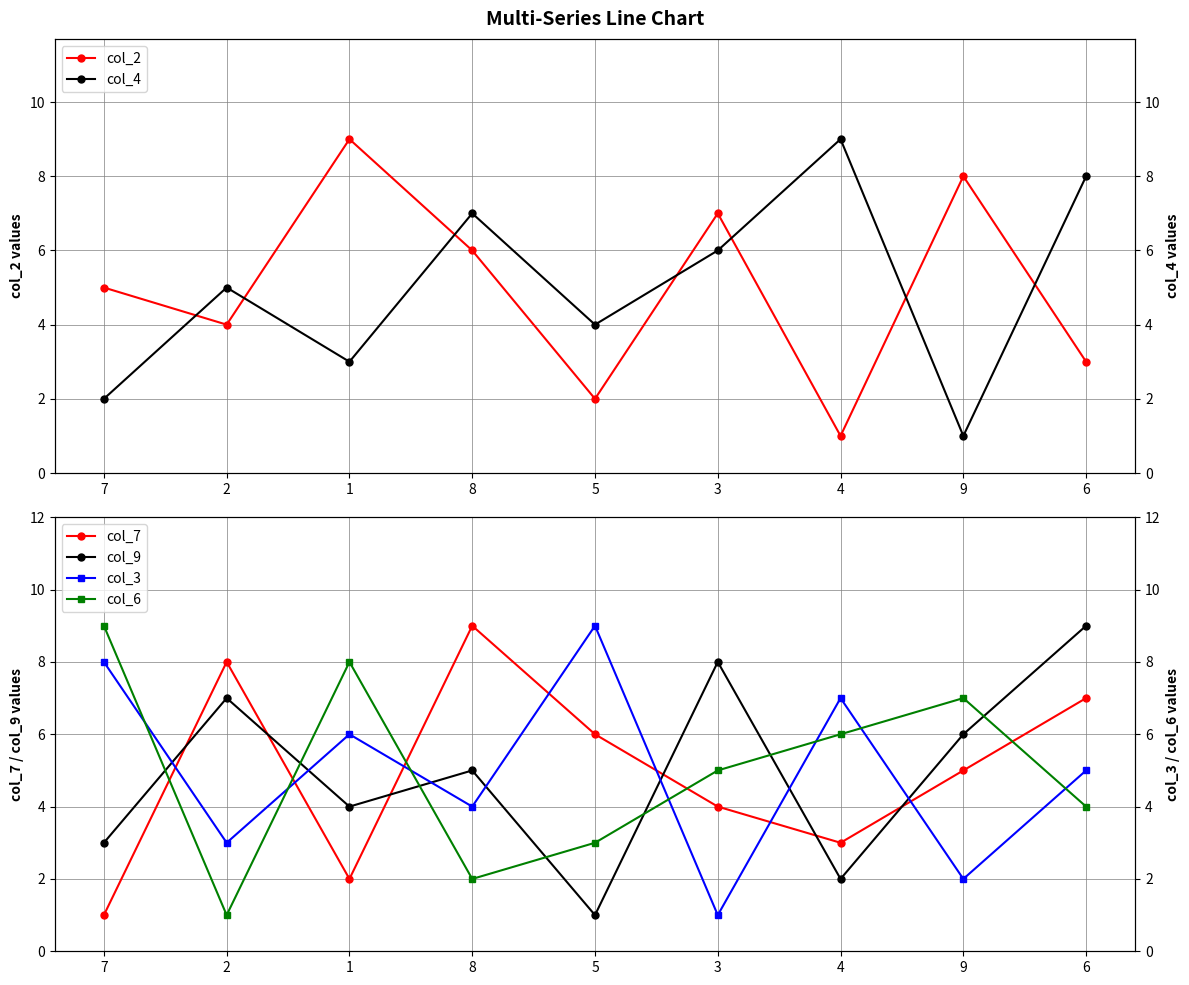

In col_6, how many points are higher than both neighbors (excluding endpoints)?

2